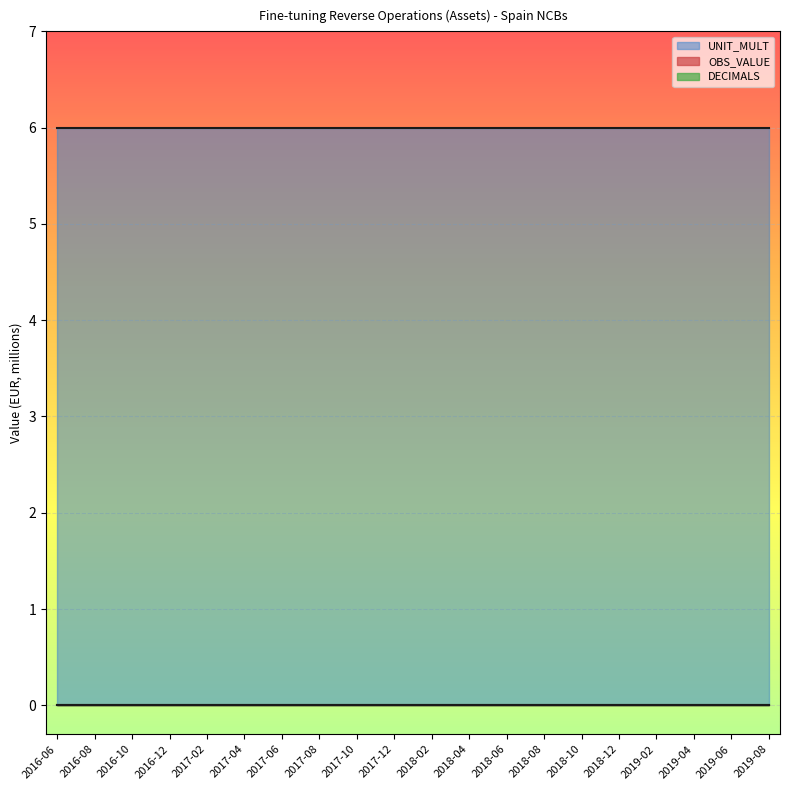

What is the label of the 19th point from the right?

2016-08